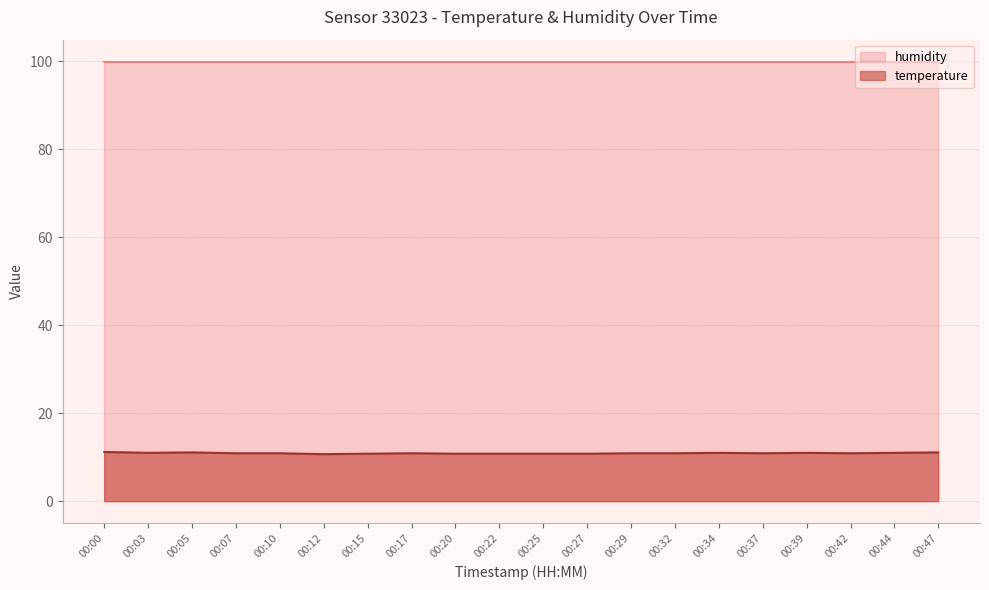

How many lines are shown in the chart?

2